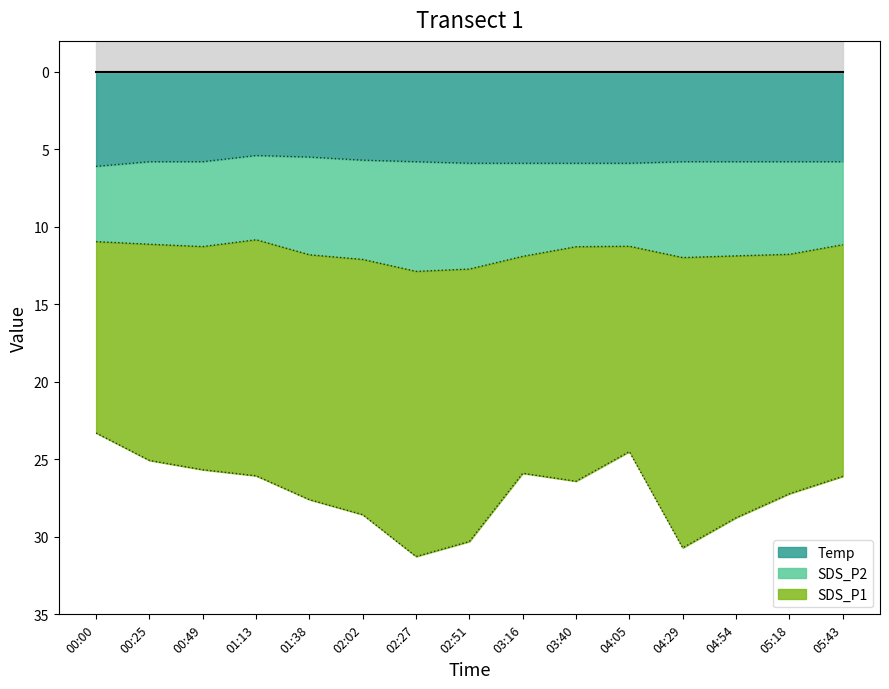

What is the label of the 14th point from the right?

00:25